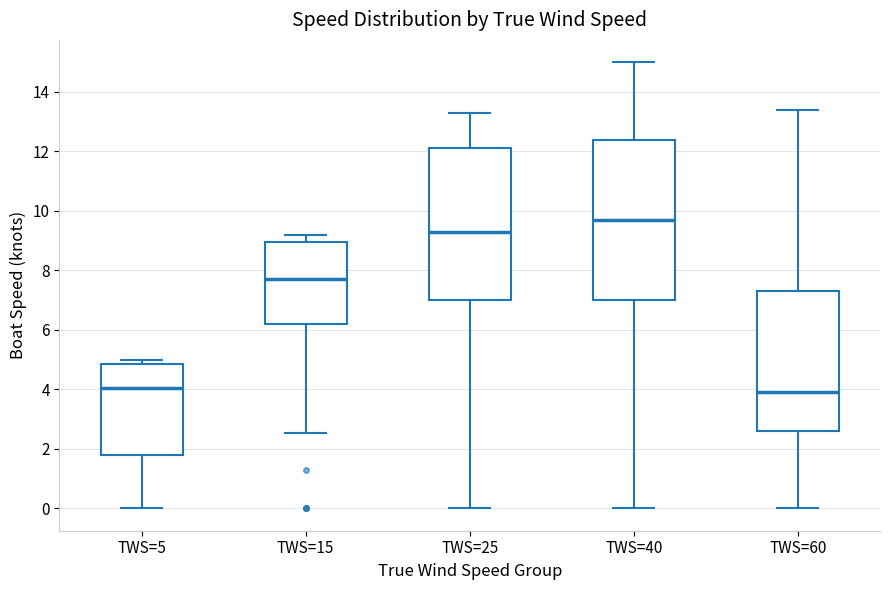

Reading left to right, read every box against the y-axis: the position of its median line, the range the box covers, and the ends of its whiskers. The values are not printed on the chart, so give them approximately, as read against the axis.

TWS=5: median 4.0, box 1.8 to 4.8, whiskers 0.0 to 5.0
TWS=15: median 7.8, box 6.2 to 9.0, whiskers 2.6 to 9.2
TWS=25: median 9.4, box 7.0 to 12.2, whiskers 0.0 to 13.4
TWS=40: median 9.8, box 7.0 to 12.4, whiskers 0.0 to 15.0
TWS=60: median 4.0, box 2.6 to 7.4, whiskers 0.0 to 13.4